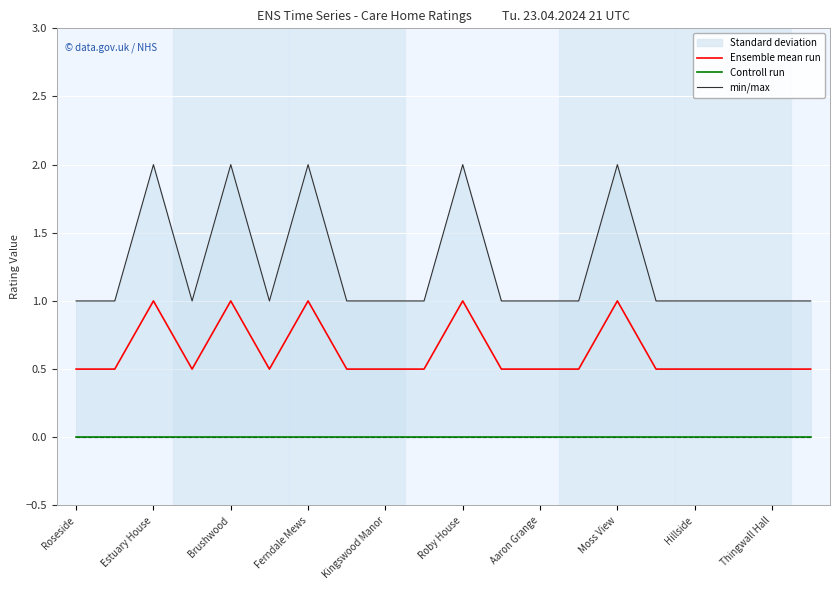

What is the minimum value for Ensemble mean run?

0.5